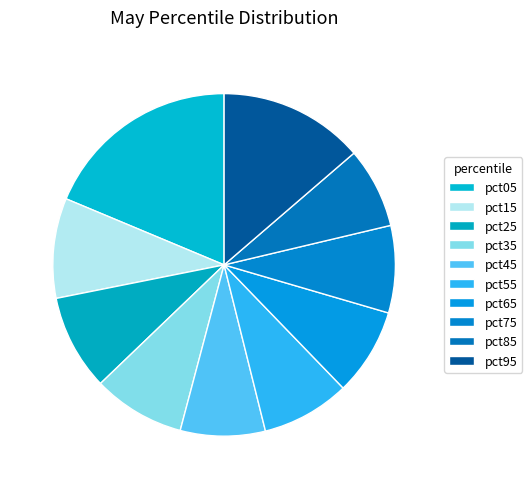

Count the number of slices in the pie.

10